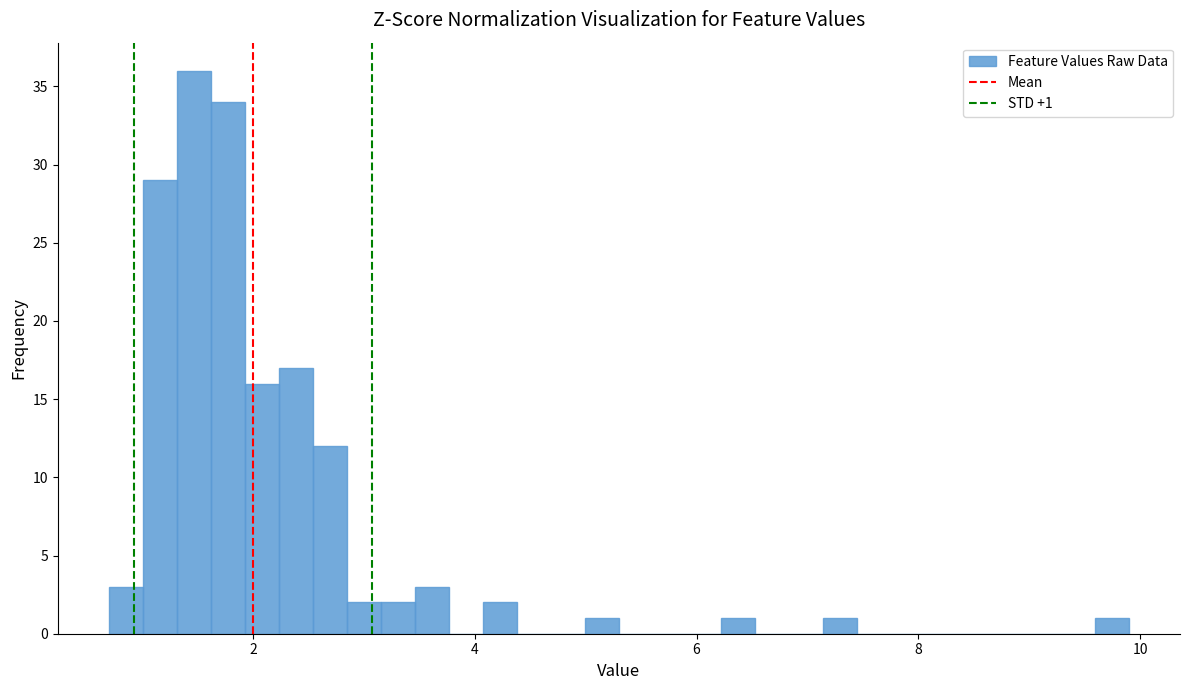

Around what value on the x-axis is the tallest bar? Give the approximate position of its centre, as read against the axis.

1.4